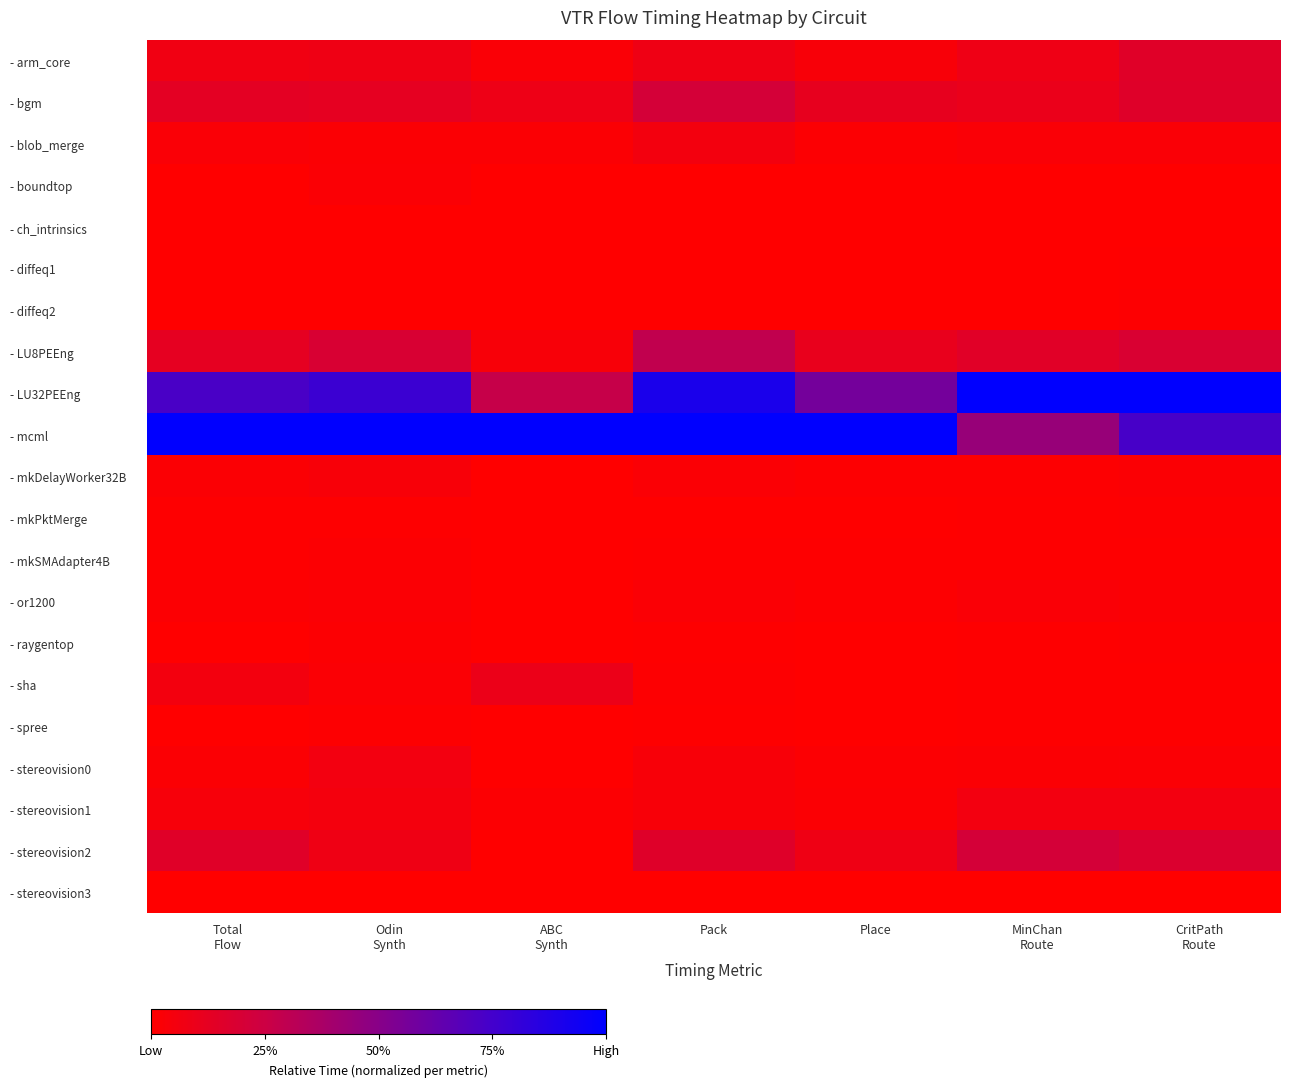

Reading left to right, extract all data points from this chart.

- arm_core: Total
Flow=0.1	Odin
Synth=0.1	ABC
Synth=0.0	Pack=0.1	Place=0.0	MinChan
Route=0.1	CritPath
Route=0.1
- bgm: Total
Flow=0.1	Odin
Synth=0.1	ABC
Synth=0.1	Pack=0.2	Place=0.1	MinChan
Route=0.1	CritPath
Route=0.2
- blob_merge: Total
Flow=0.0	Odin
Synth=0.0	ABC
Synth=0.0	Pack=0.1	Place=0.0	MinChan
Route=0.0	CritPath
Route=0.0
- boundtop: Total
Flow=0.0	Odin
Synth=0.0	ABC
Synth=0.0	Pack=0.0	Place=0.0	MinChan
Route=0.0	CritPath
Route=0.0
- ch_intrinsics: Total
Flow=0.0	Odin
Synth=0.0	ABC
Synth=0.0	Pack=0.0	Place=0.0	MinChan
Route=0.0	CritPath
Route=0.0
- diffeq1: Total
Flow=0.0	Odin
Synth=0.0	ABC
Synth=0.0	Pack=0.0	Place=0.0	MinChan
Route=0.0	CritPath
Route=0.0
- diffeq2: Total
Flow=0.0	Odin
Synth=0.0	ABC
Synth=0.0	Pack=0.0	Place=0.0	MinChan
Route=0.0	CritPath
Route=0.0
- LU8PEEng: Total
Flow=0.1	Odin
Synth=0.2	ABC
Synth=0.0	Pack=0.3	Place=0.1	MinChan
Route=0.1	CritPath
Route=0.2
- LU32PEEng: Total
Flow=0.7	Odin
Synth=0.8	ABC
Synth=0.3	Pack=0.9	Place=0.6	MinChan
Route=1.0	CritPath
Route=1.0
- mcml: Total
Flow=1.0	Odin
Synth=1.0	ABC
Synth=1.0	Pack=1.0	Place=1.0	MinChan
Route=0.4	CritPath
Route=0.7
- mkDelayWorker32B: Total
Flow=0.0	Odin
Synth=0.0	ABC
Synth=0.0	Pack=0.0	Place=0.0	MinChan
Route=0.0	CritPath
Route=0.0
- mkPktMerge: Total
Flow=0.0	Odin
Synth=0.0	ABC
Synth=0.0	Pack=0.0	Place=0.0	MinChan
Route=0.0	CritPath
Route=0.0
- mkSMAdapter4B: Total
Flow=0.0	Odin
Synth=0.0	ABC
Synth=0.0	Pack=0.0	Place=0.0	MinChan
Route=0.0	CritPath
Route=0.0
- or1200: Total
Flow=0.0	Odin
Synth=0.0	ABC
Synth=0.0	Pack=0.0	Place=0.0	MinChan
Route=0.0	CritPath
Route=0.0
- raygentop: Total
Flow=0.0	Odin
Synth=0.0	ABC
Synth=0.0	Pack=0.0	Place=0.0	MinChan
Route=0.0	CritPath
Route=0.0
- sha: Total
Flow=0.1	Odin
Synth=0.0	ABC
Synth=0.1	Pack=0.0	Place=0.0	MinChan
Route=0.0	CritPath
Route=0.0
- spree: Total
Flow=0.0	Odin
Synth=0.0	ABC
Synth=0.0	Pack=0.0	Place=0.0	MinChan
Route=0.0	CritPath
Route=0.0
- stereovision0: Total
Flow=0.0	Odin
Synth=0.1	ABC
Synth=0.0	Pack=0.0	Place=0.0	MinChan
Route=0.0	CritPath
Route=0.0
- stereovision1: Total
Flow=0.0	Odin
Synth=0.1	ABC
Synth=0.0	Pack=0.0	Place=0.0	MinChan
Route=0.1	CritPath
Route=0.1
- stereovision2: Total
Flow=0.1	Odin
Synth=0.1	ABC
Synth=0.0	Pack=0.2	Place=0.1	MinChan
Route=0.2	CritPath
Route=0.2
- stereovision3: Total
Flow=0.0	Odin
Synth=0.0	ABC
Synth=0.0	Pack=0.0	Place=0.0	MinChan
Route=0.0	CritPath
Route=0.0